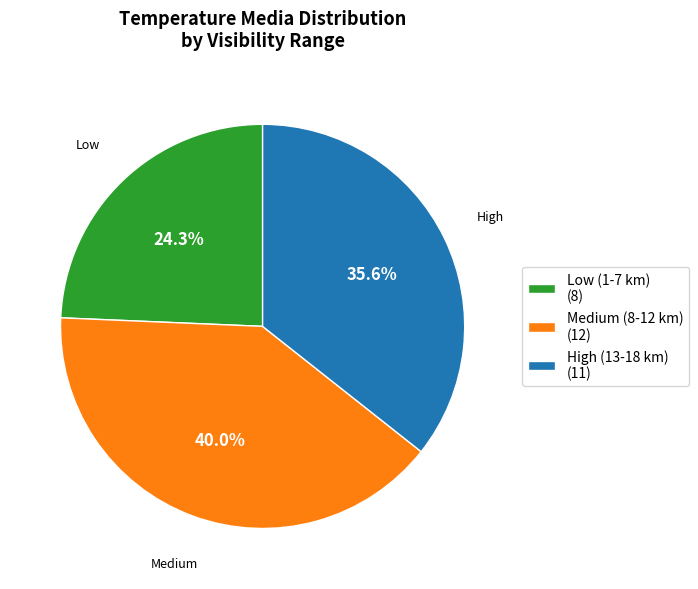

How much of the chart is everything except High (13-18 km) (11)?

64.4%